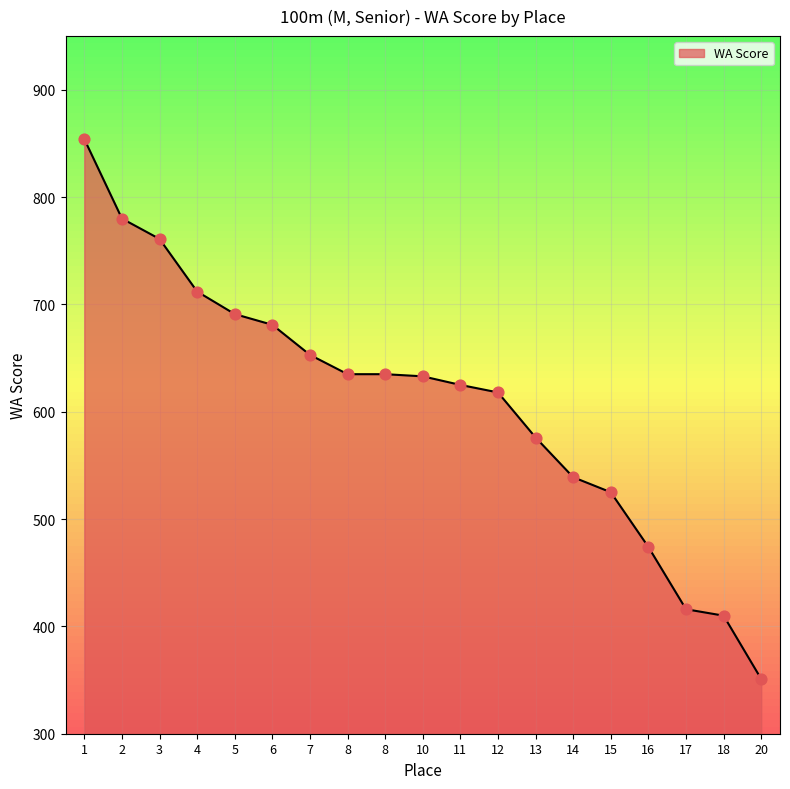

What is the change in value from 10 to 20?

-282